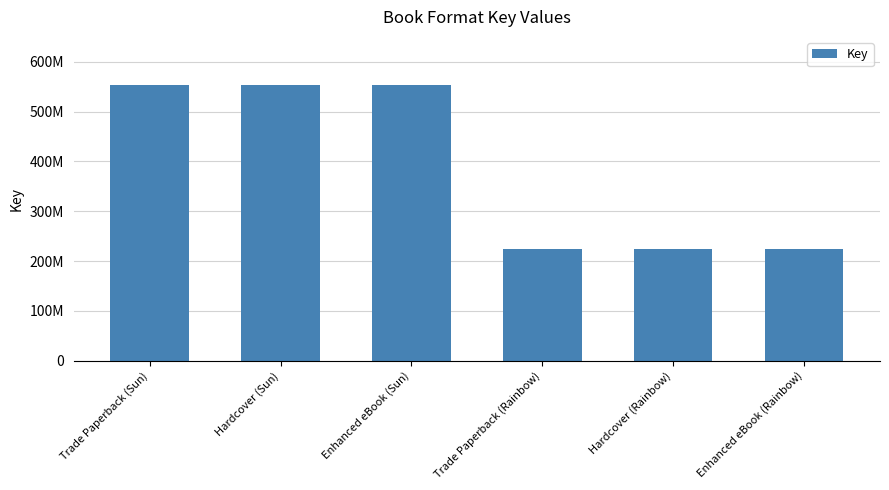

What is the difference between the maximum and minimum values?

330215432